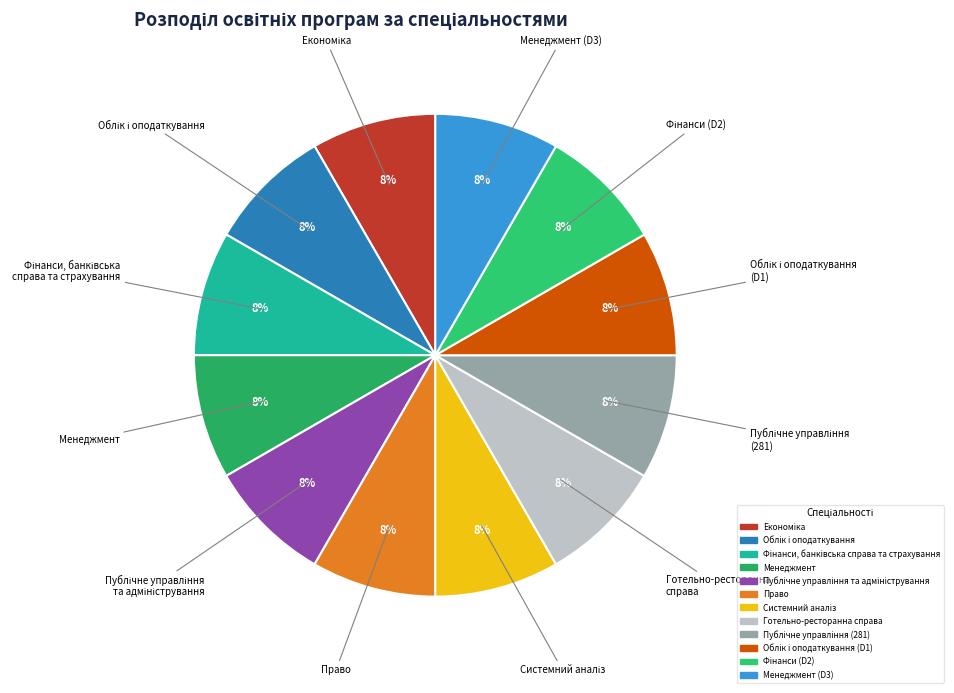

To the nearest percent, what is the average slice percentage?

8%